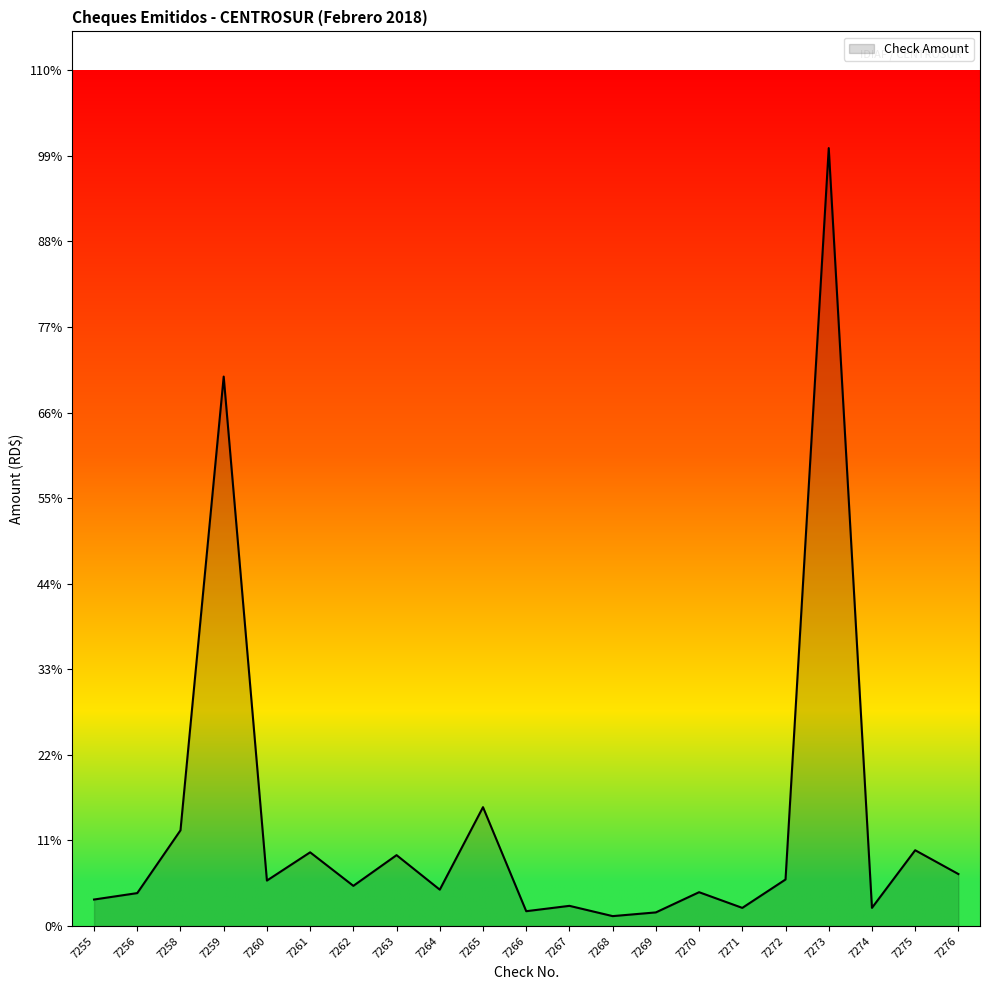

What is the sum of the values at 7258 and 7268?

20908.3